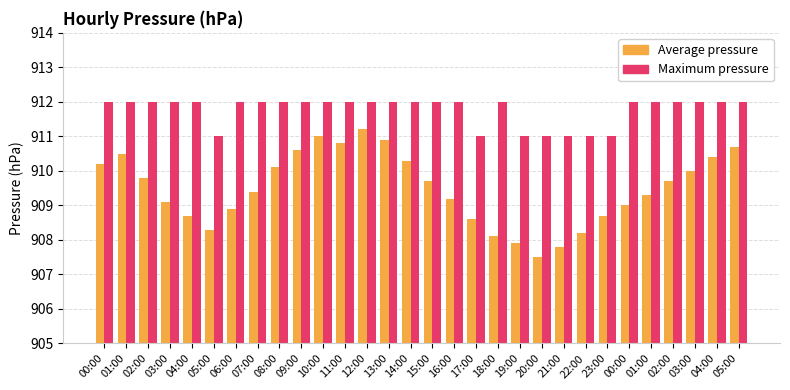

What is the maximum value shown in the chart?

912.0